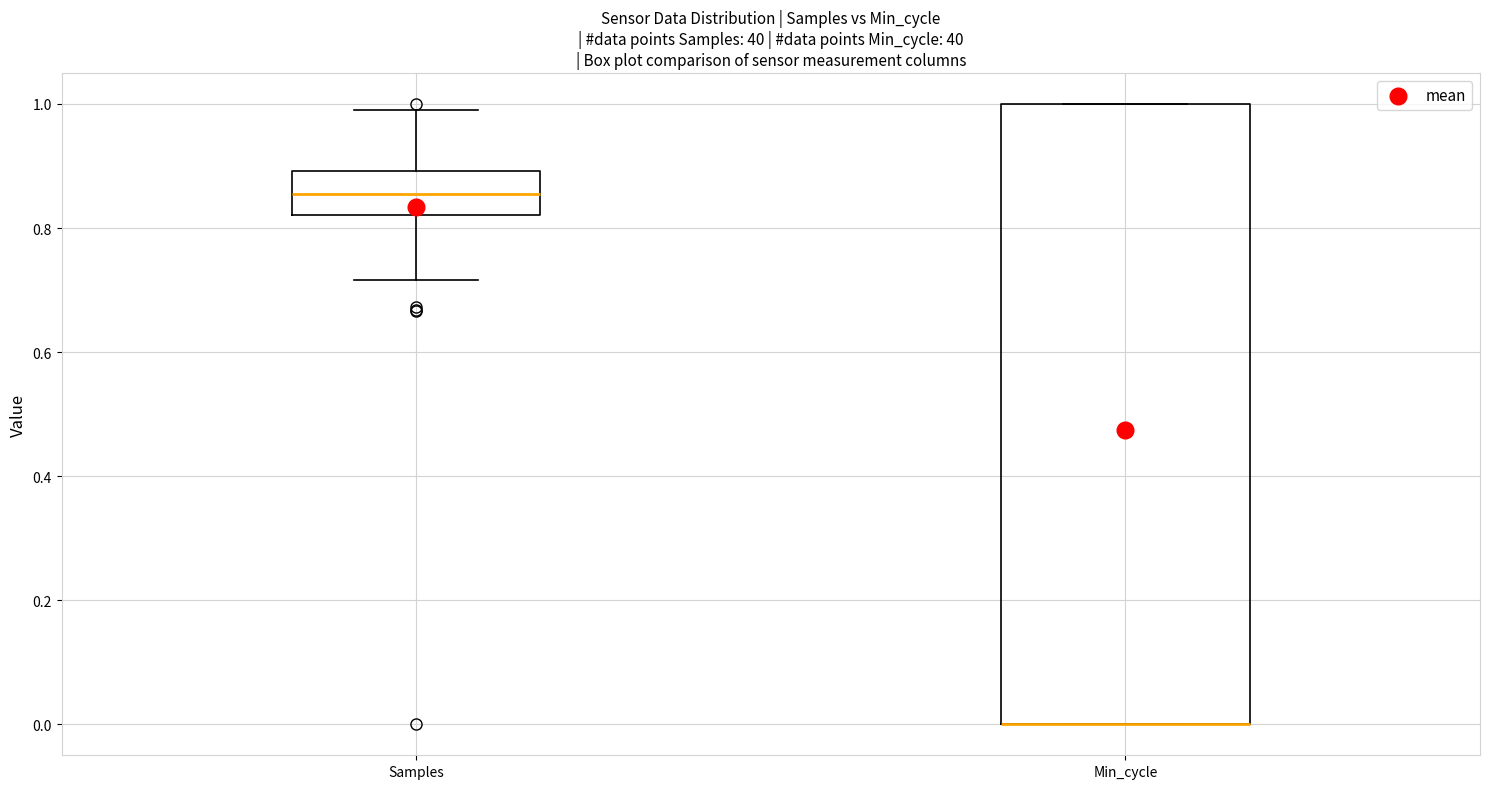

Comparing the boxes themselves (not the whiskers), which one is the tallest?

Min_cycle